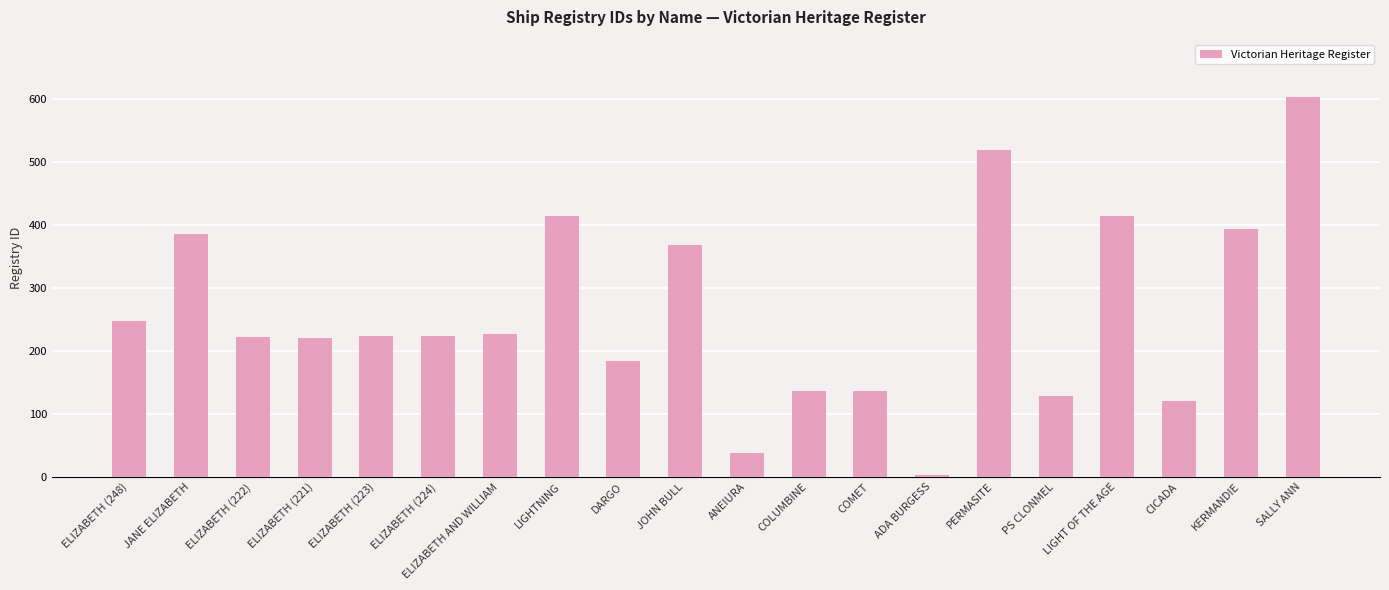

Does the chart contain any negative values?

No